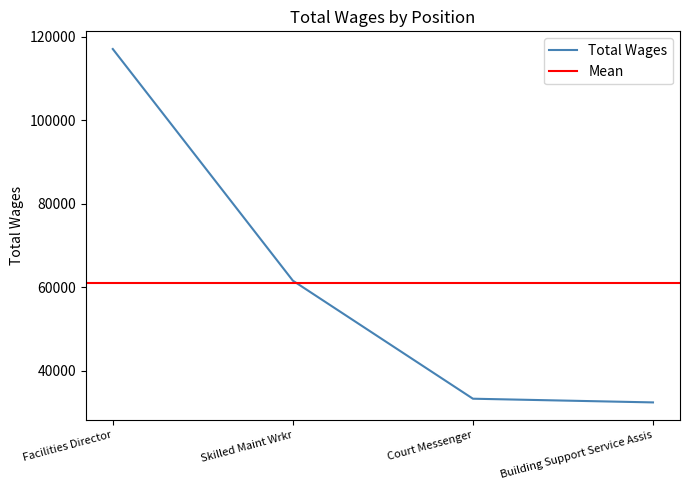

Is it true that the value at Skilled Maint Wrkr is 61611?

True